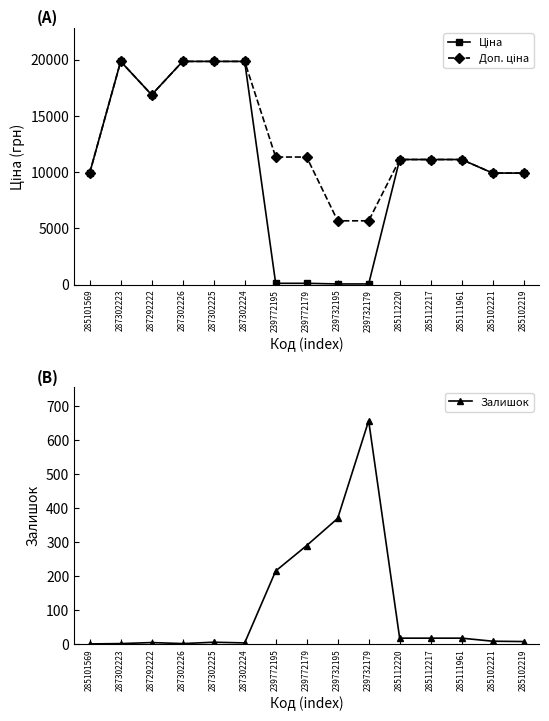

At which category is the sum across all series the highest?

287302225